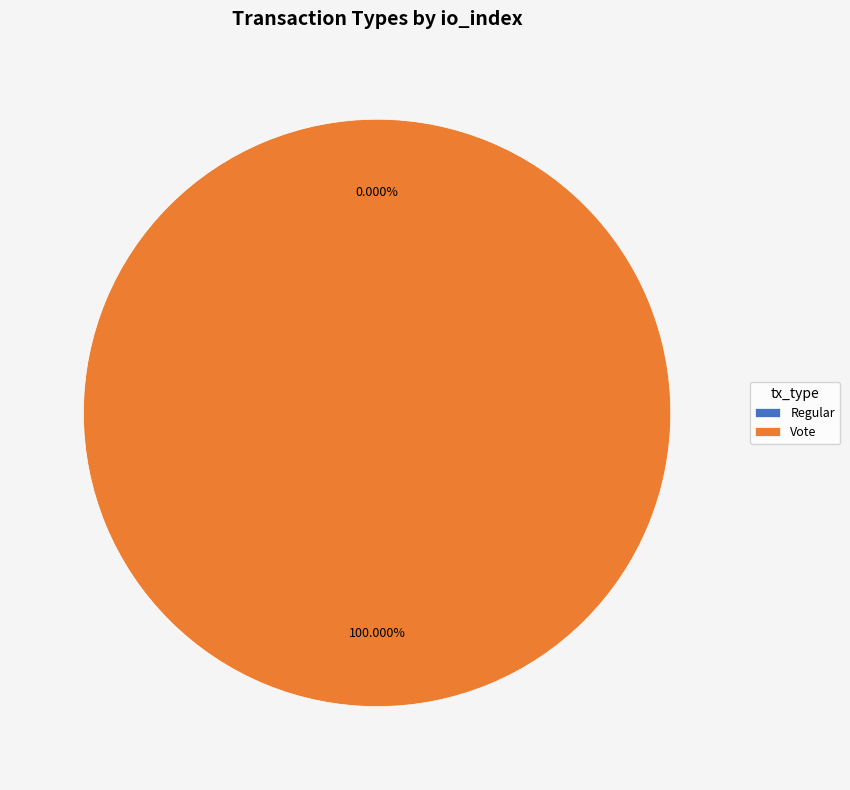

What is the change in value from Regular to Vote?

+2